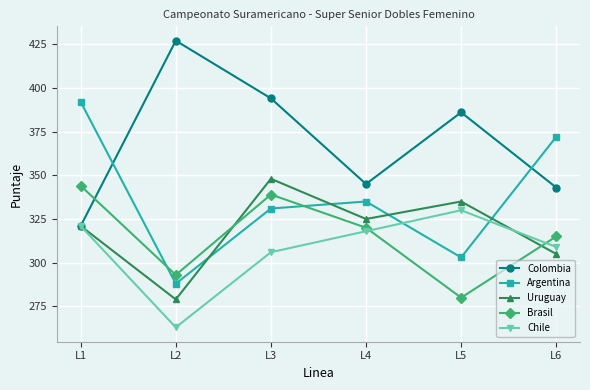

After their last crossing, which series has the higher values: Uruguay or Chile?

Chile